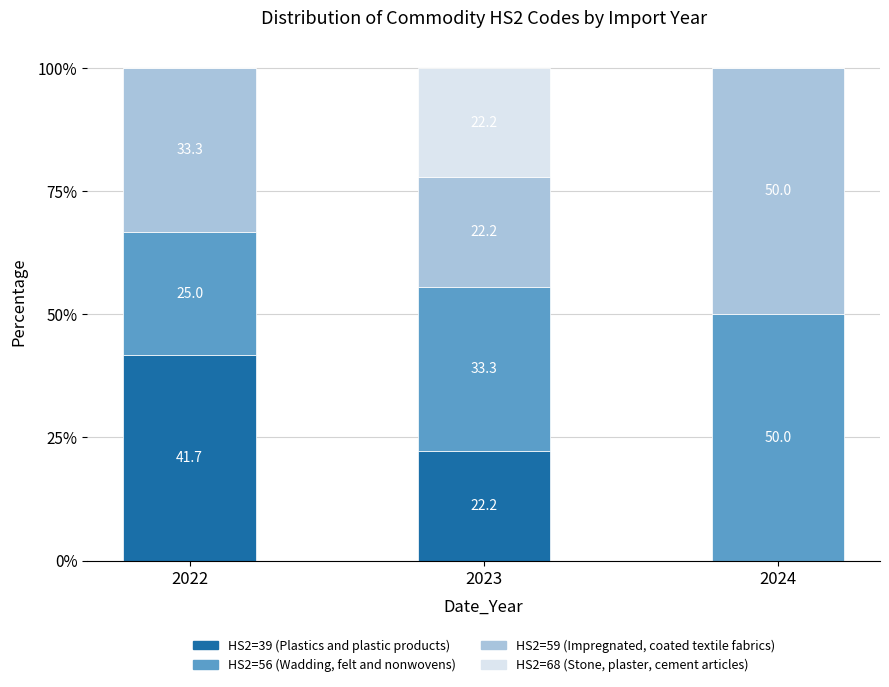

What is the total value across all series at 2022?

100.0